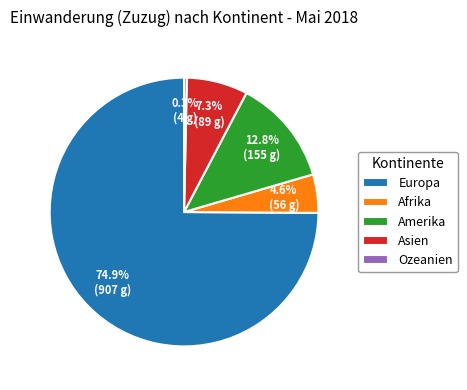

Which slice represents more than half of the pie?

Europa